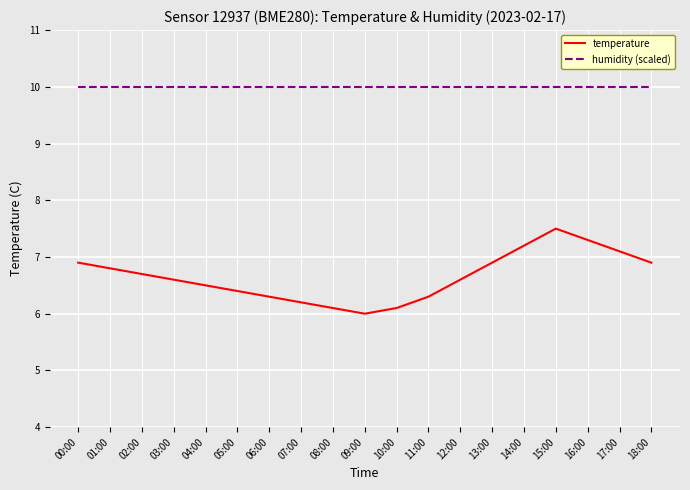

Which series has the largest range (max minus min)?

temperature